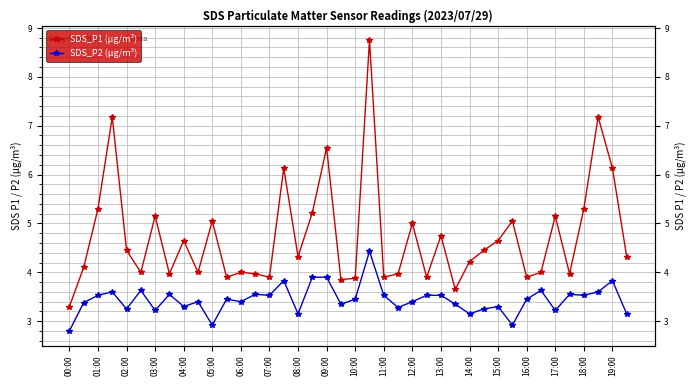

What are all the series names shown in the legend?

SDS_P1 (µg/m³), SDS_P2 (µg/m³)